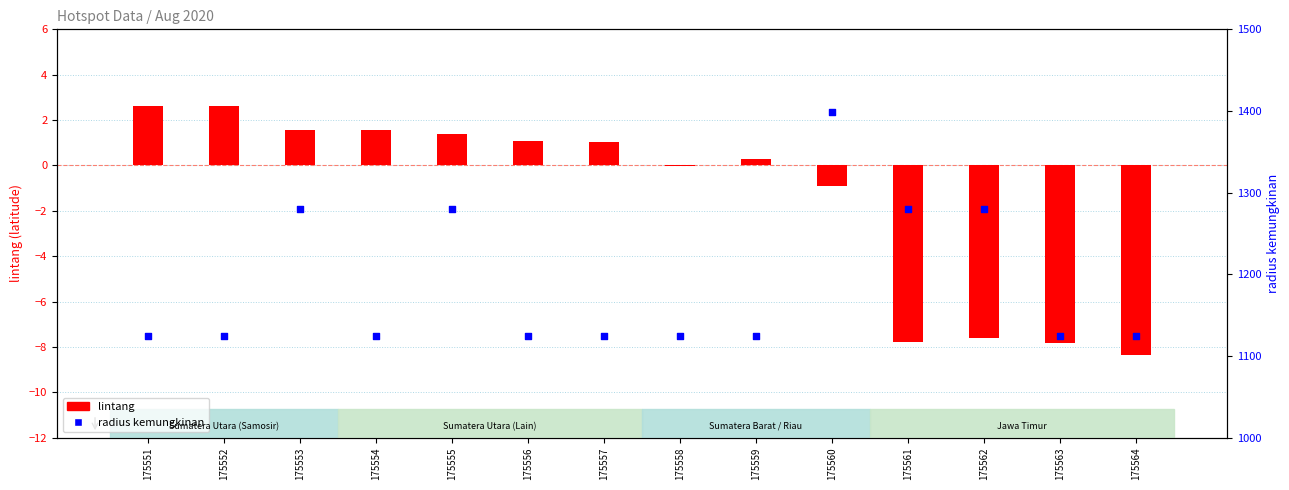

Which series contains the lowest Y value?

lintang